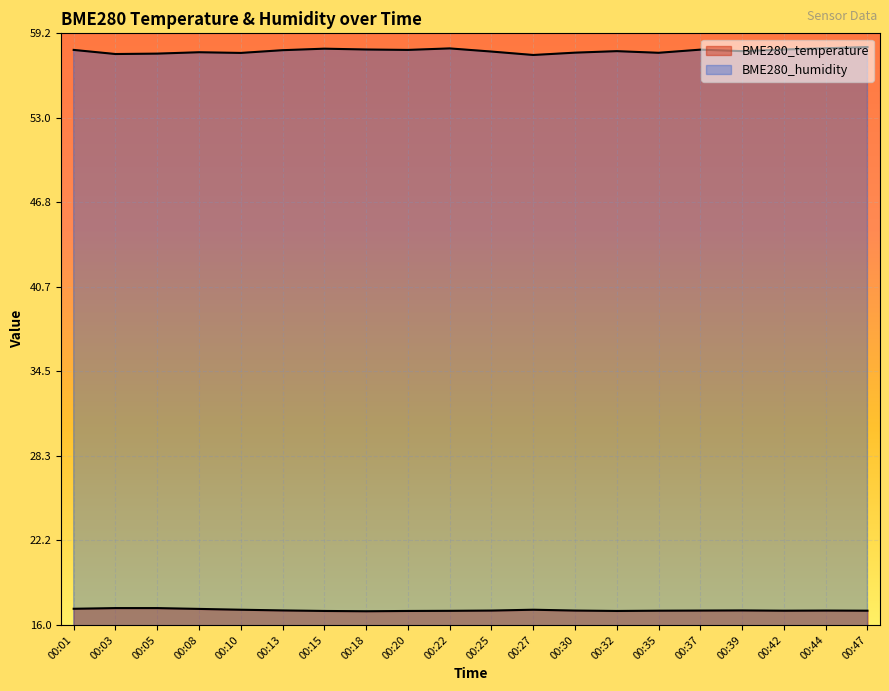

What is the difference between the maximum and minimum values in the BME280_temperature series?

0.2